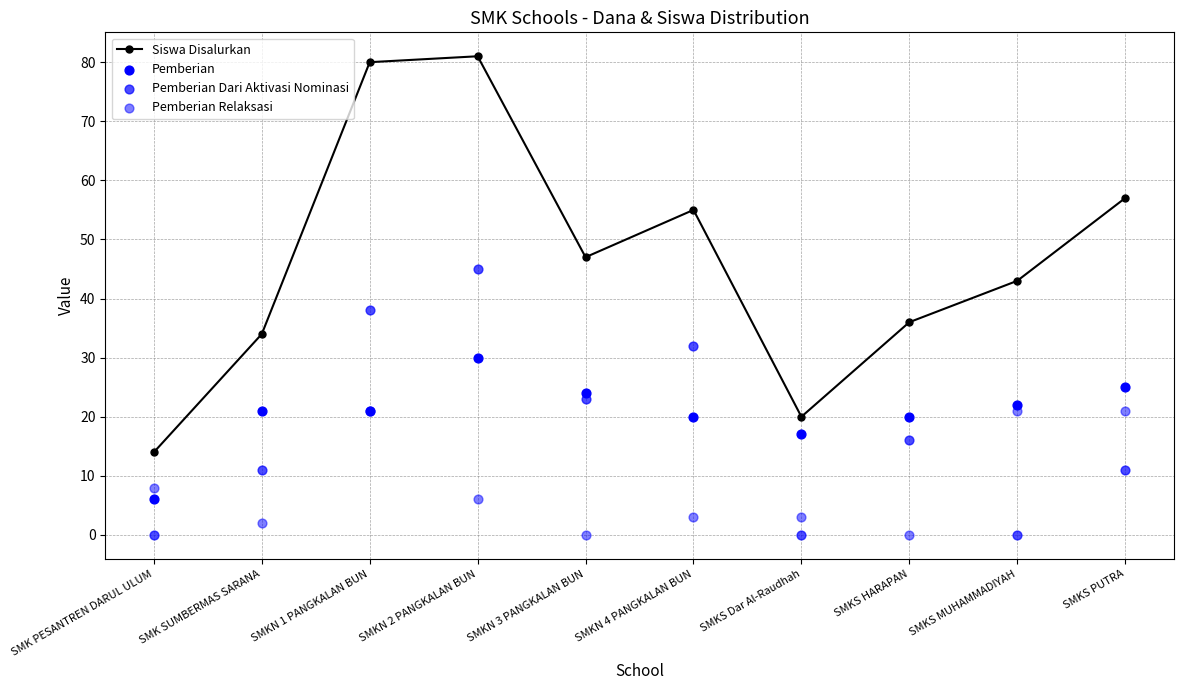

Which series has the largest total across all categories?

Siswa Disalurkan